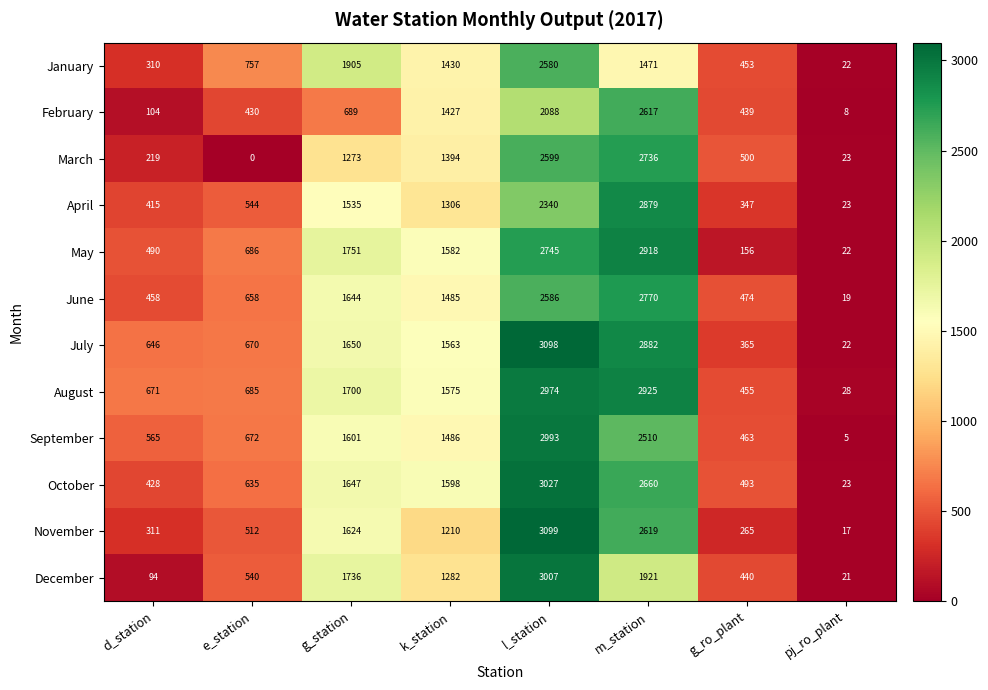

Which series changed the most between k_station and l_station?

November